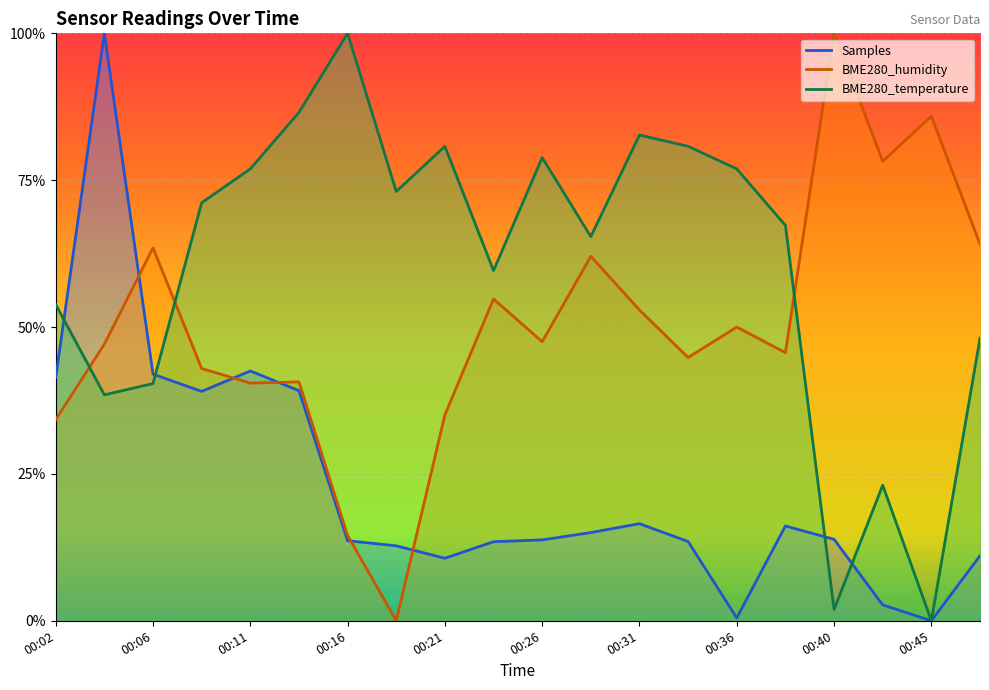

List the series in order of their peak value, lowest first.

Samples, BME280_humidity, BME280_temperature